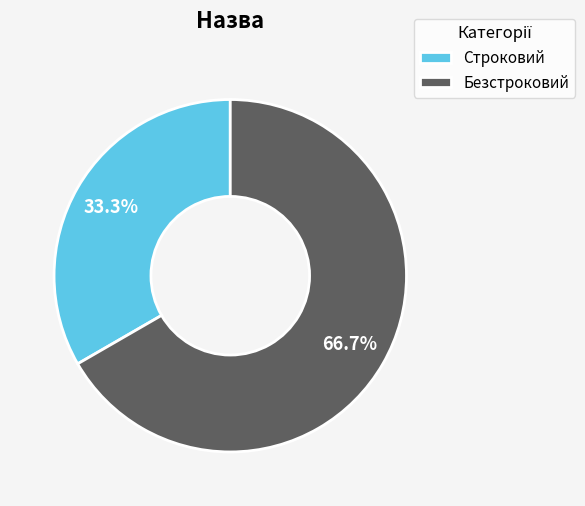

What percentage is the Безстроковий slice, to the nearest percent?

67%